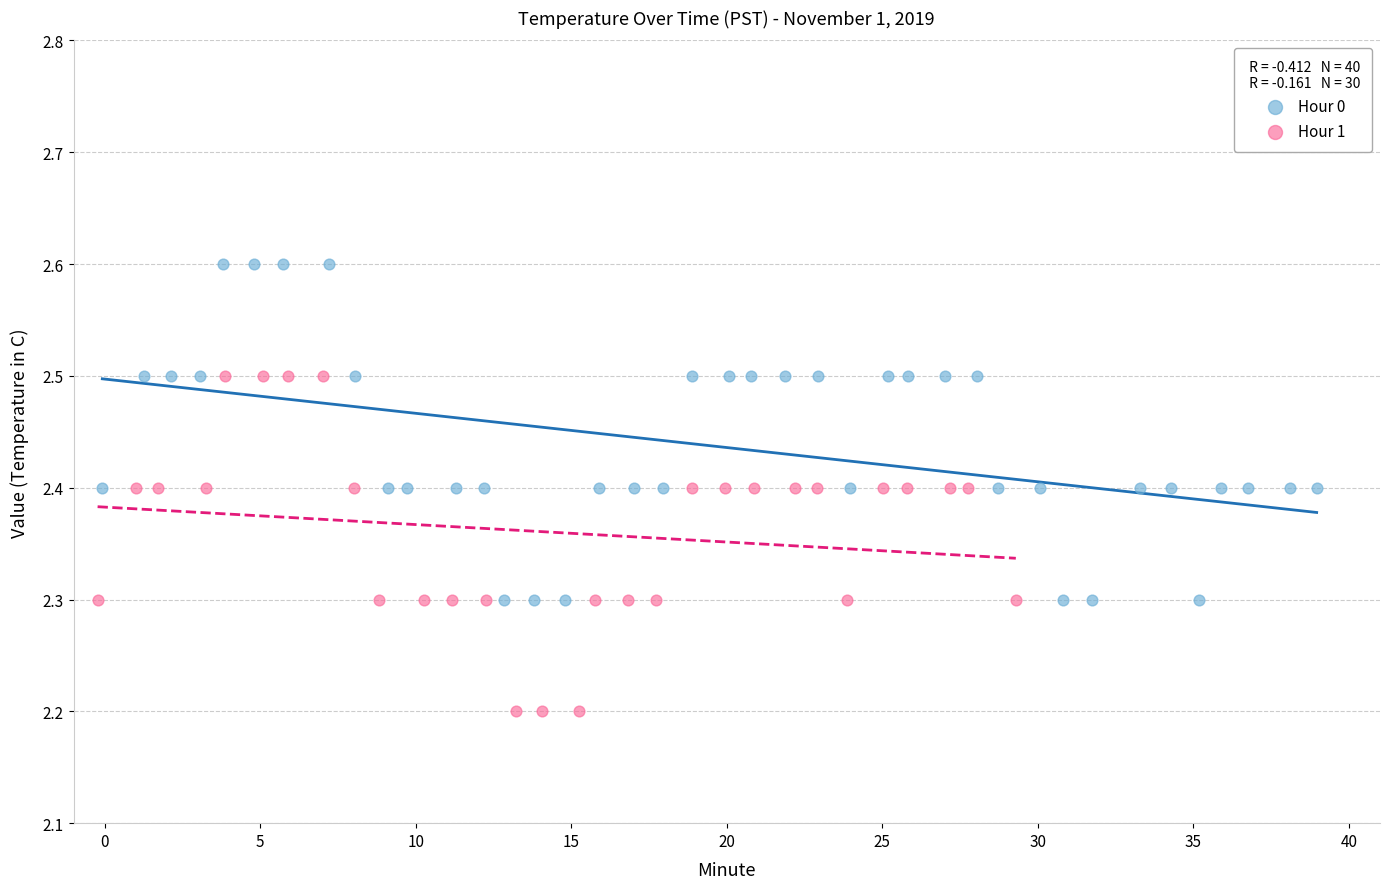

Which series contains the lowest Y value?

Hour 1